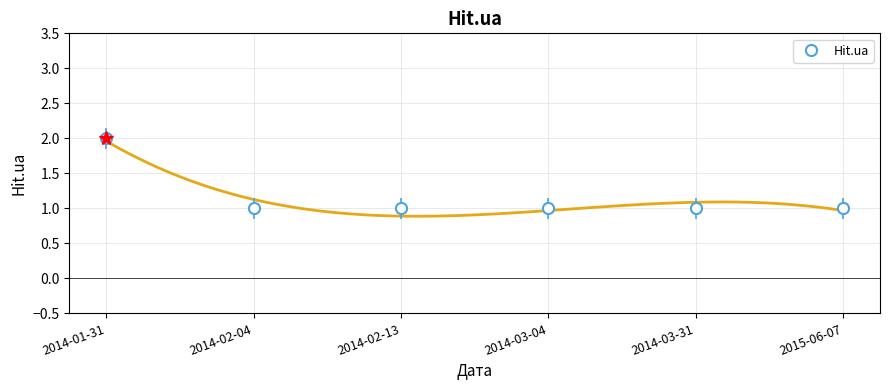

At which label is the value closest to 1?

2014-02-04